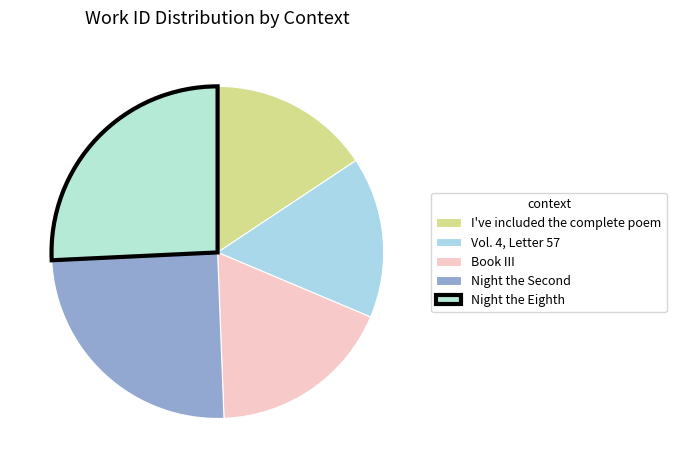

Does Vol. 4, Letter 57 represent more than half of the total?

No